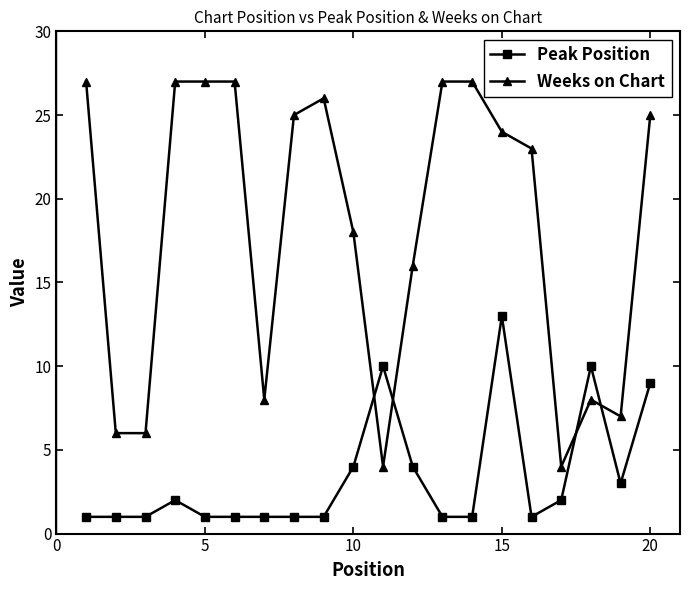

List the series in order of their overall mean, lowest first.

Peak Position, Weeks on Chart